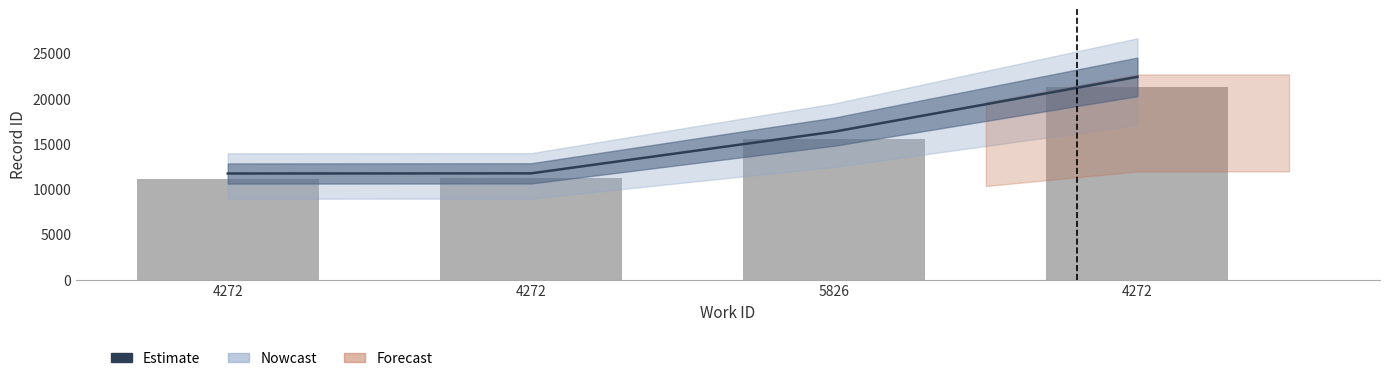

Reading left to right, what are all the values shown in this chart?

11715.9	11731.6	16340.1	22396.5